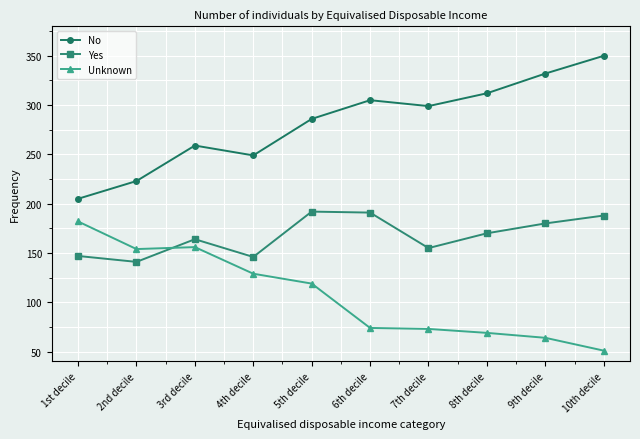

Is it true that Unknown equals 167 at 5th decile?

False